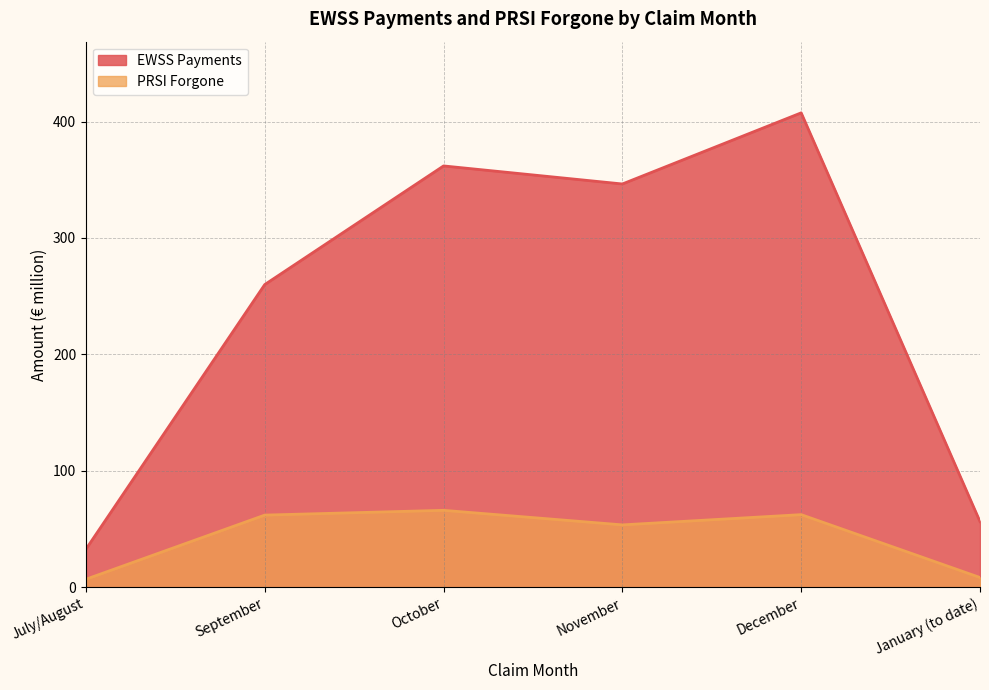

At which label is PRSI Forgone closest to 36?

November